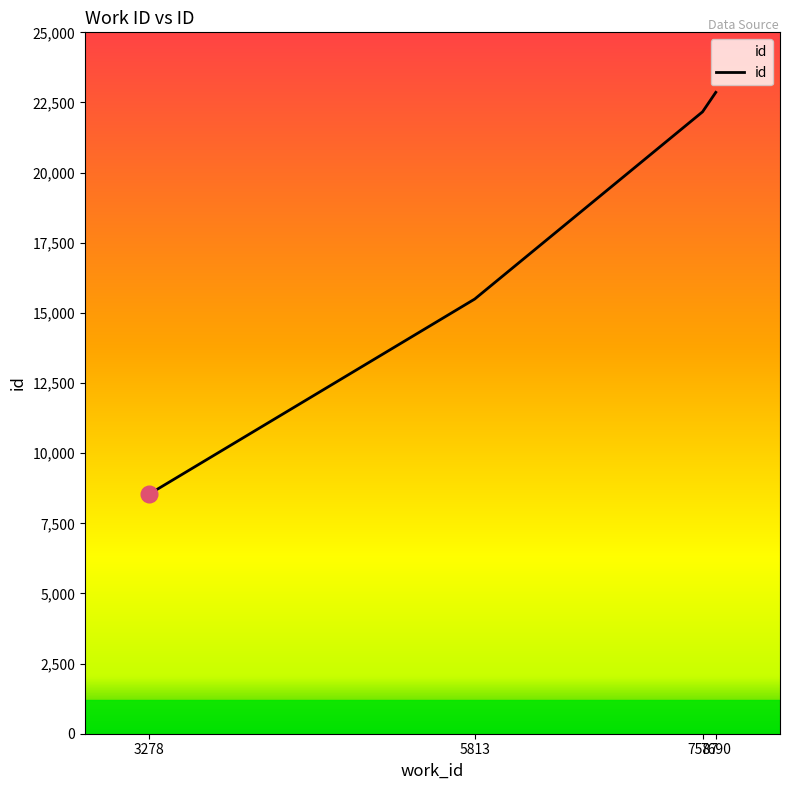

Does the chart display data point markers on the line(s)?

No